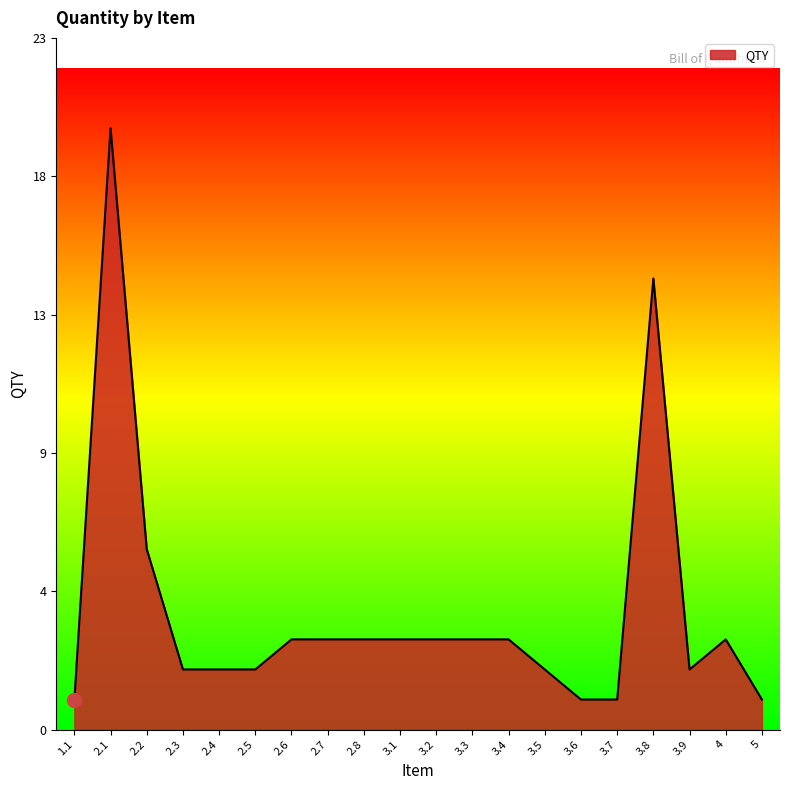

What is the label of the 20th point from the left?

5